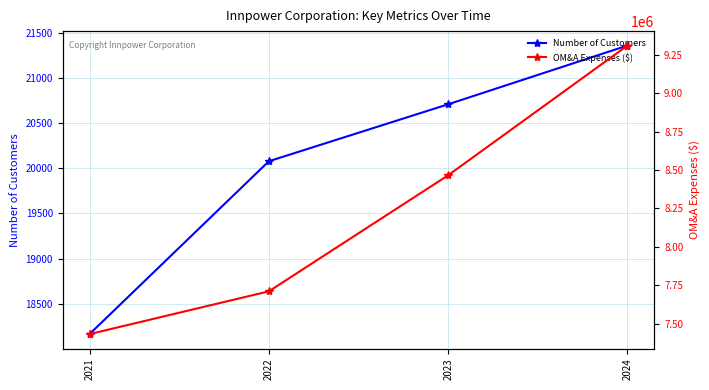

True or false: OM&A Expenses ($) has more than 2 interior local peaks.

False